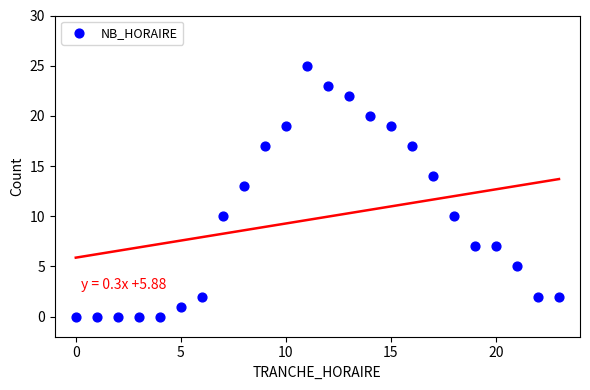

What Y value in the scatter plot is closest to 12?

13